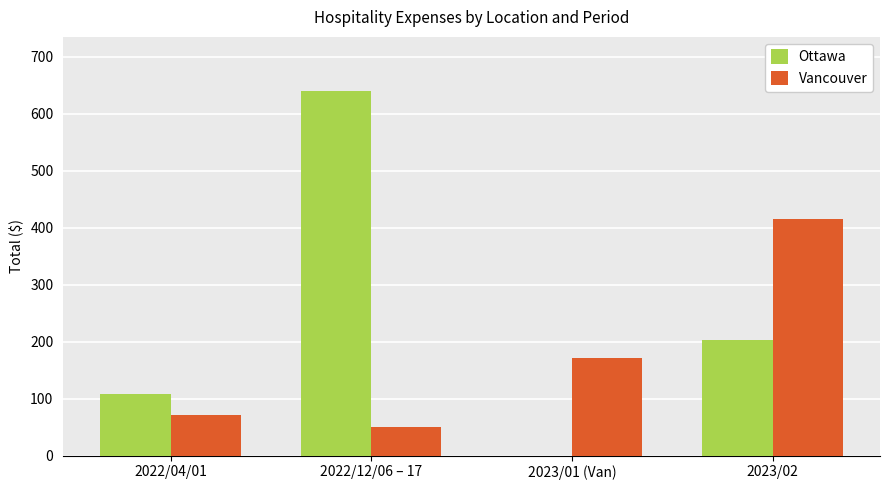

Between 2022/04/01 and 2023/02, which series saw the biggest shift?

Vancouver